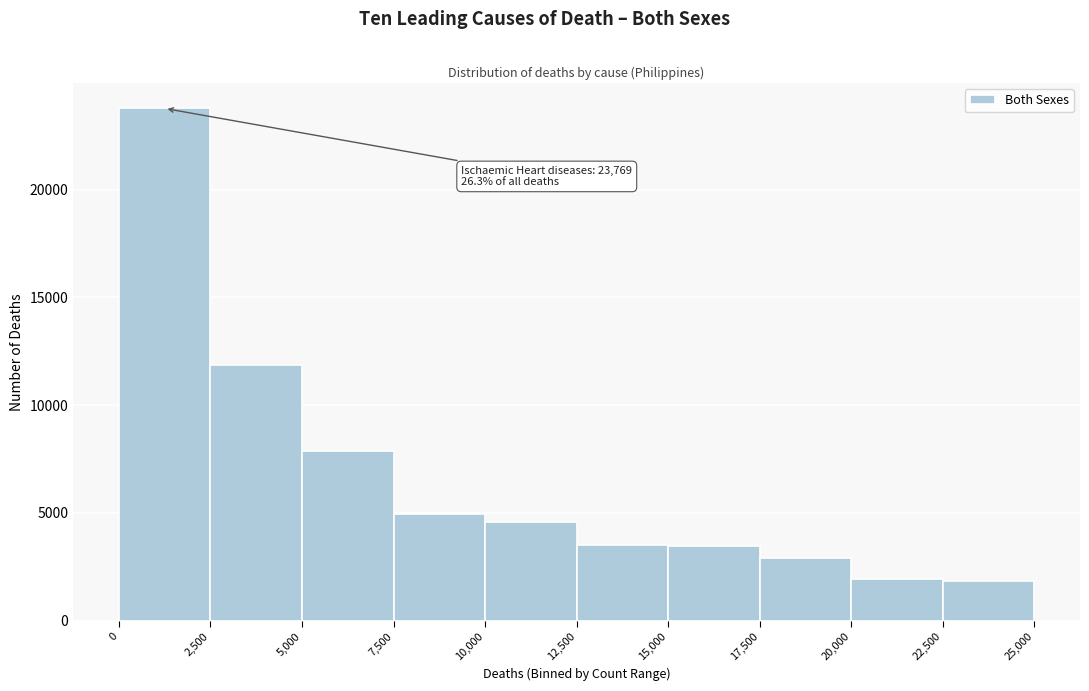

Which range on the x-axis has the tallest bar?

0 to 2,500